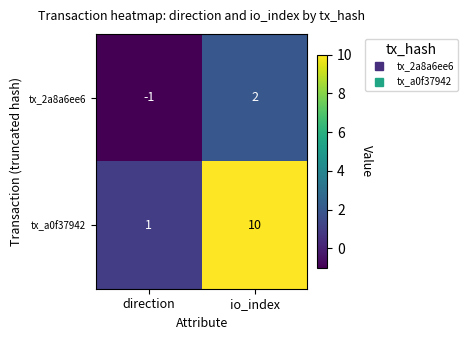

Which series has the largest total across all categories?

tx_a0f37942